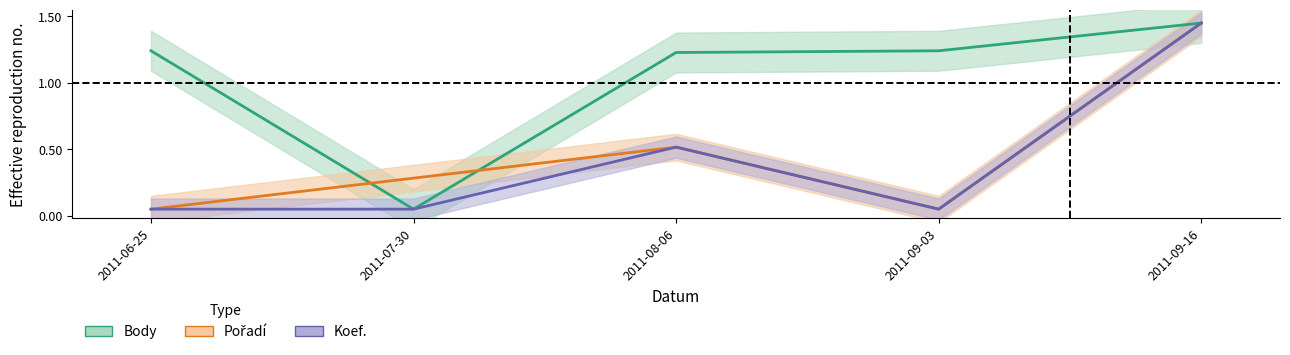

At 2011-09-03, list the series in order from smallest to largest.

Pořadí, Koef., Body